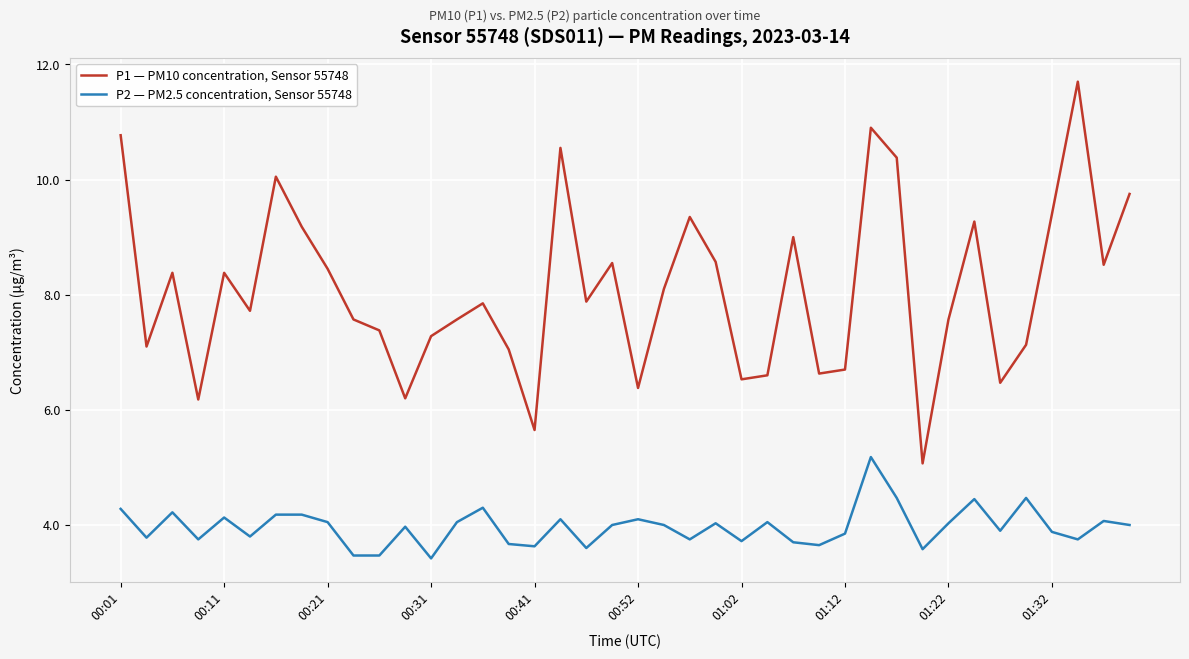

Rank the series by their average value, from highest to lowest.

P1 — PM10 concentration, Sensor 55748, P2 — PM2.5 concentration, Sensor 55748